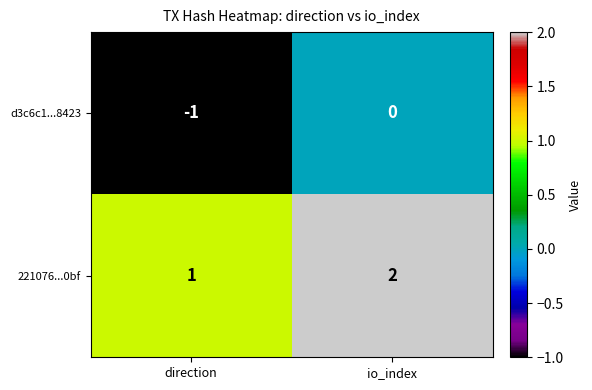

What is the spread (max minus min) of values at direction?

2